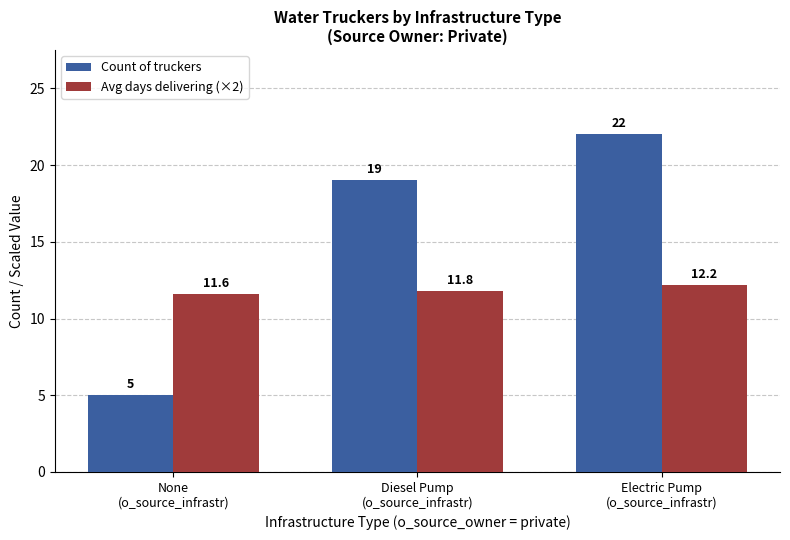

List the series in order of their overall mean, lowest first.

Avg days delivering (×2), Count of truckers